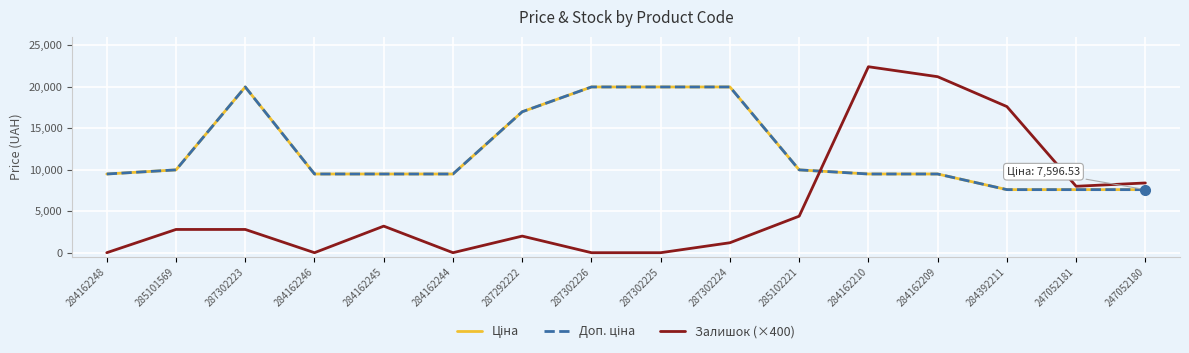

True or false: Ціна and Залишок (×400) intersect in this chart.

True